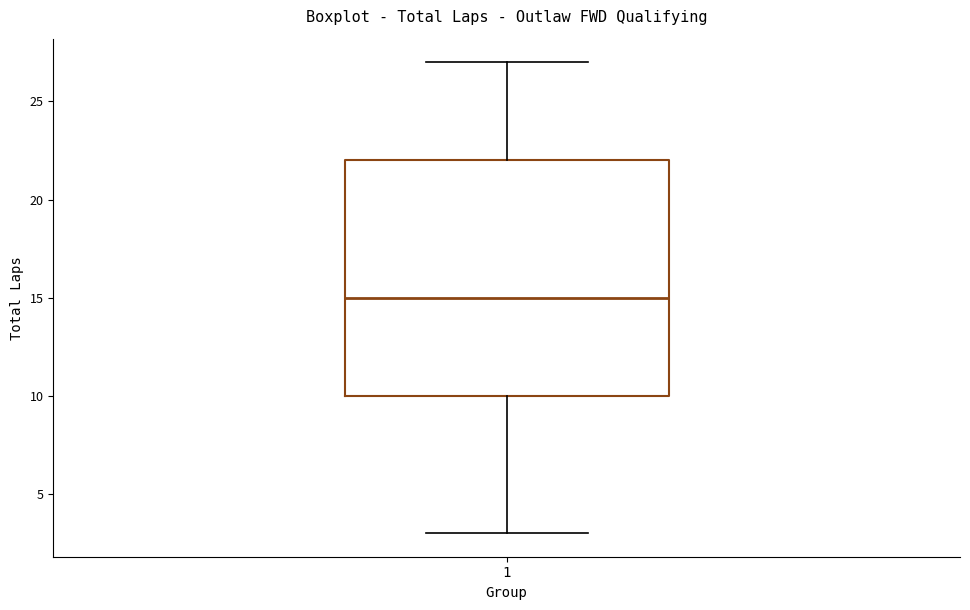

Where does the median line of the box at x = 1 sit on the y-axis? The values are not printed on the chart, so give them approximately, as read against the axis.

15